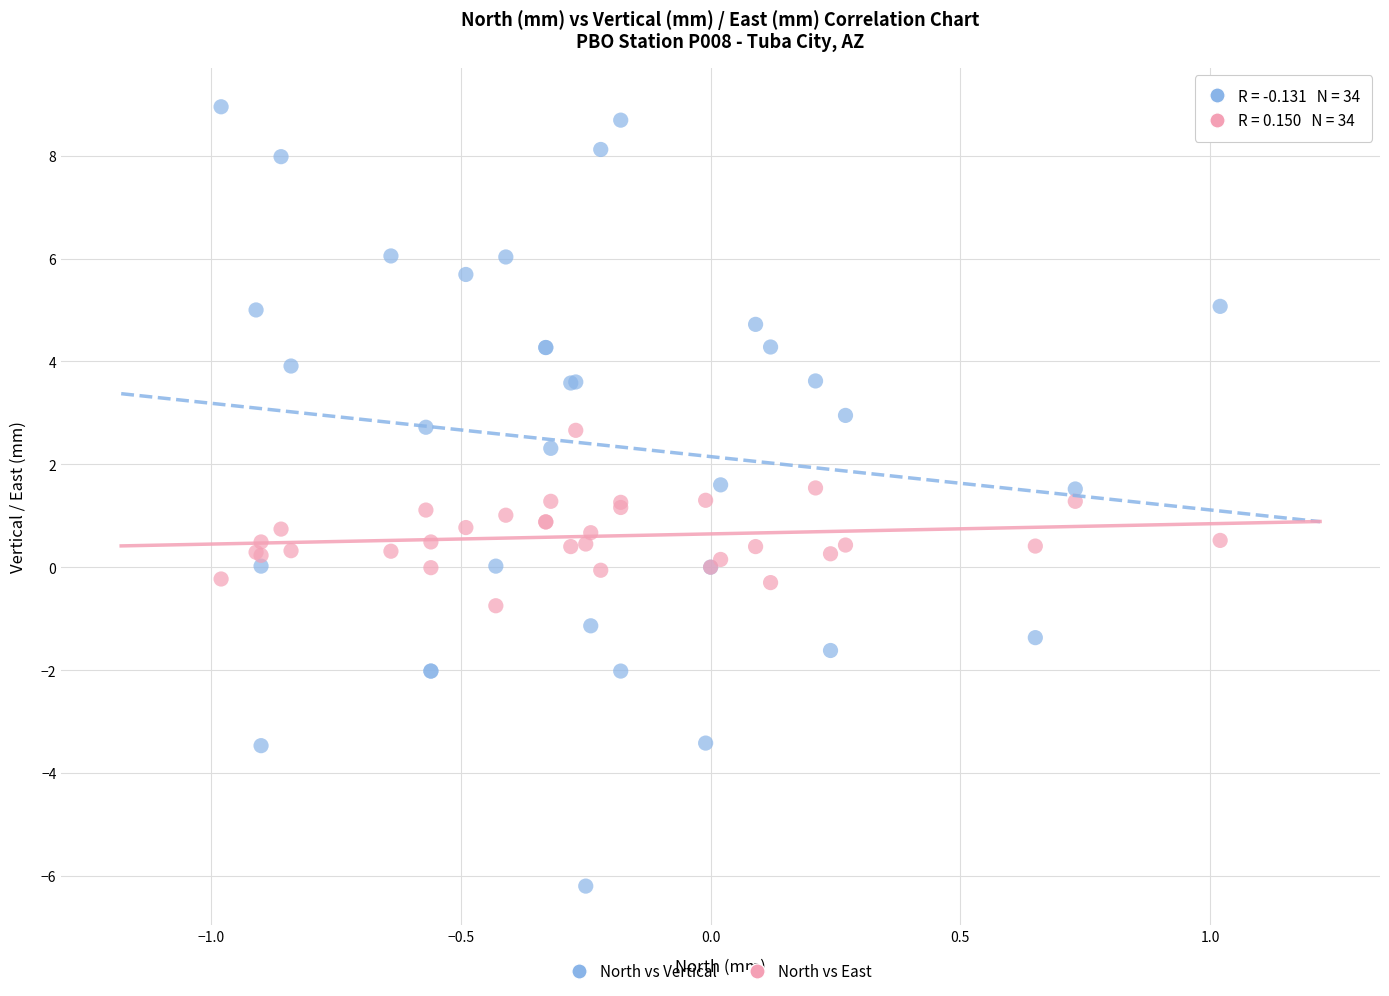

Which series has the largest Y range (max minus min)?

North vs Vertical